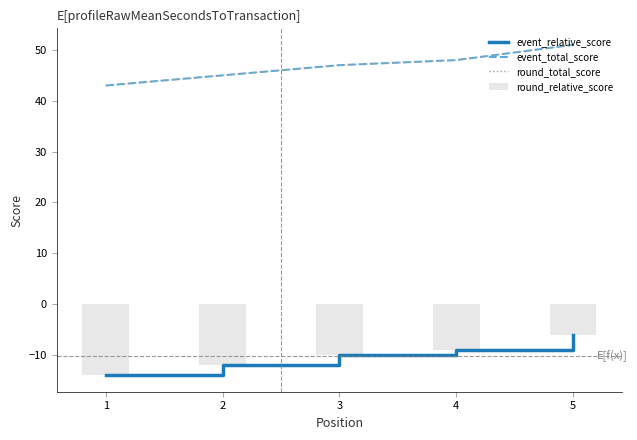

Rank the categories by round_relative_score value from lowest to highest.

1, 2, 3, 4, 5